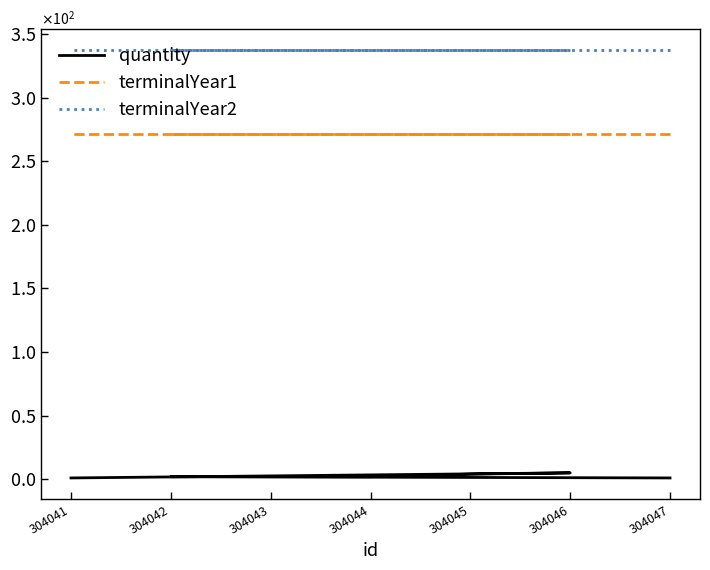

What is the sum of the terminalYear1 values at 304047 and 304045?

542